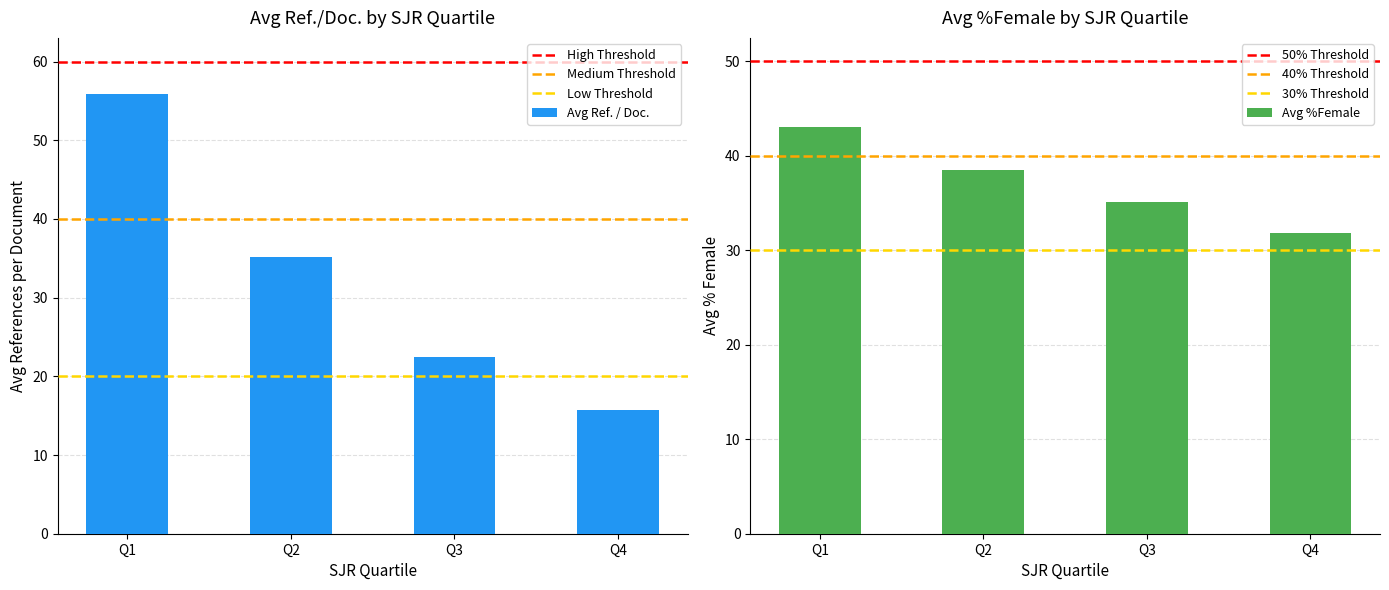

Which category has the highest value across all series?

Q1